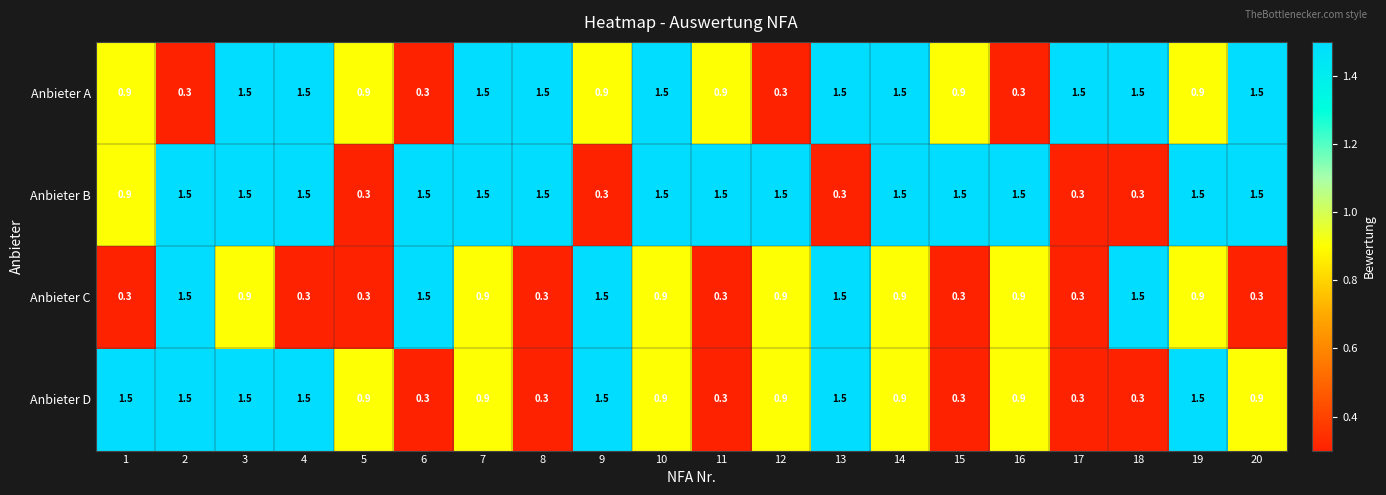

List the series in order of their overall mean, lowest first.

Anbieter C, Anbieter D, Anbieter A, Anbieter B